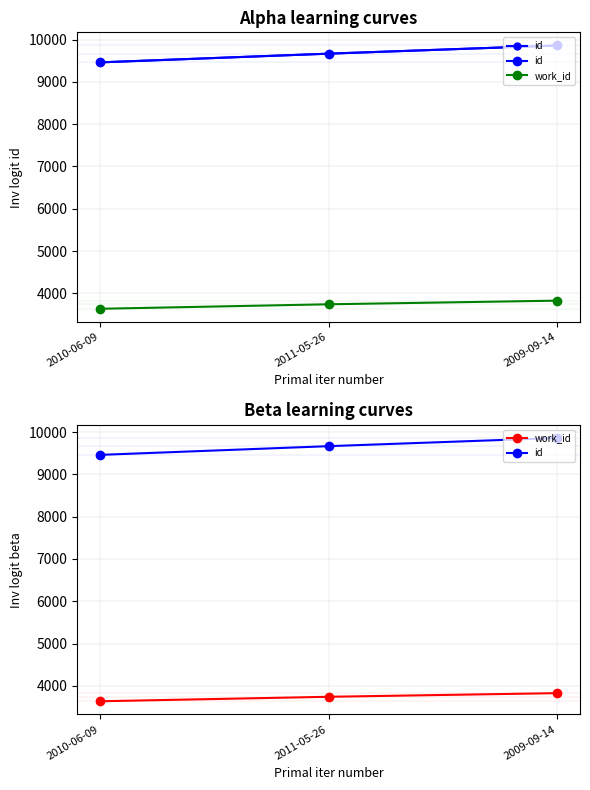

Reading right to left, extract all data points from this chart.

id: 2009-09-14=9859	2011-05-26=9666	2010-06-09=9460
work_id: 2009-09-14=3830	2011-05-26=3744	2010-06-09=3638